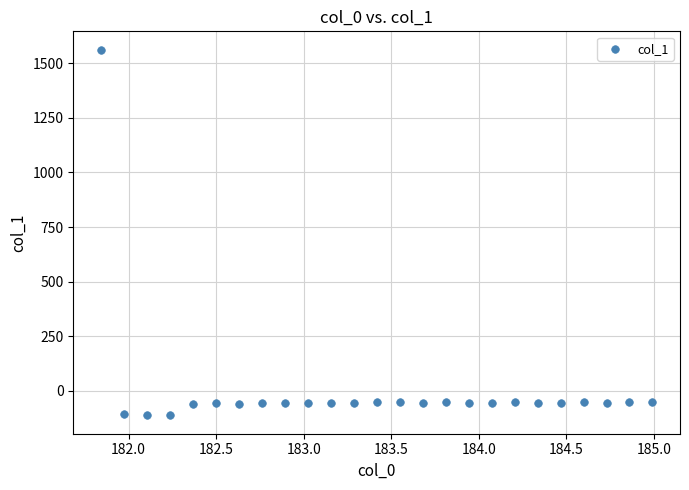

What is the range of X values (max minus min)?

3.1